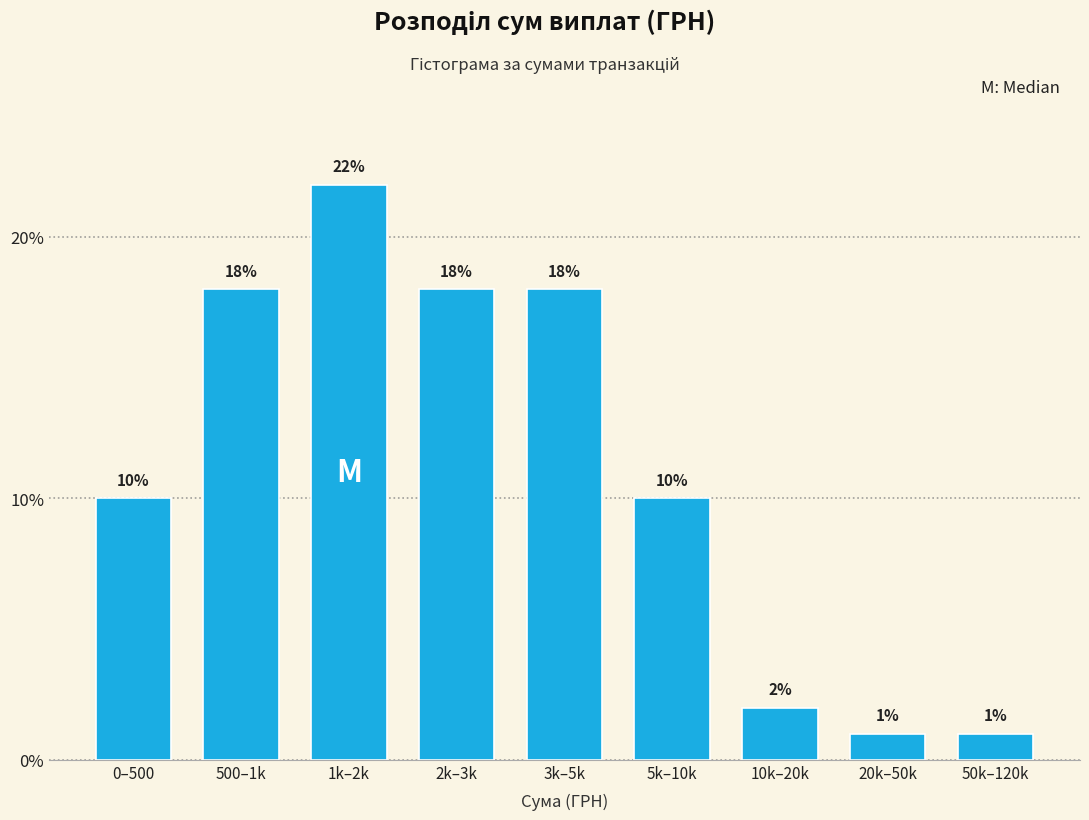

Reading right to left, extract all data points from this chart.

1	1	2	10	18	18	22	18	10